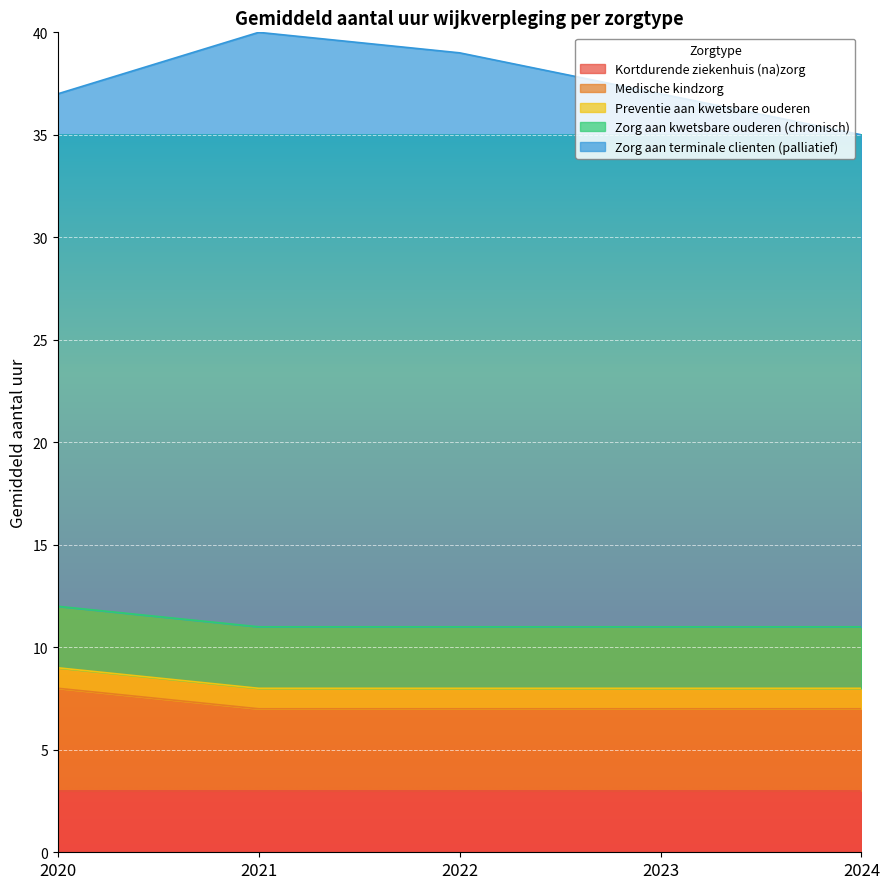

How many data points does each series have?

5